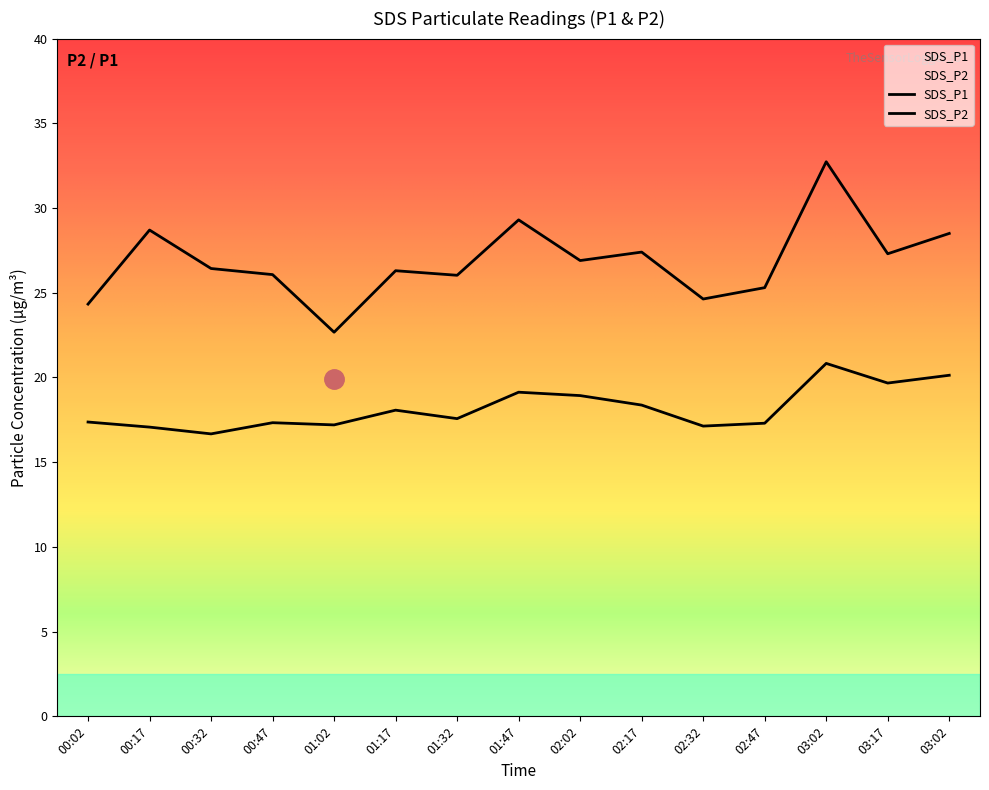

Which series has the largest total across all categories?

SDS_P1